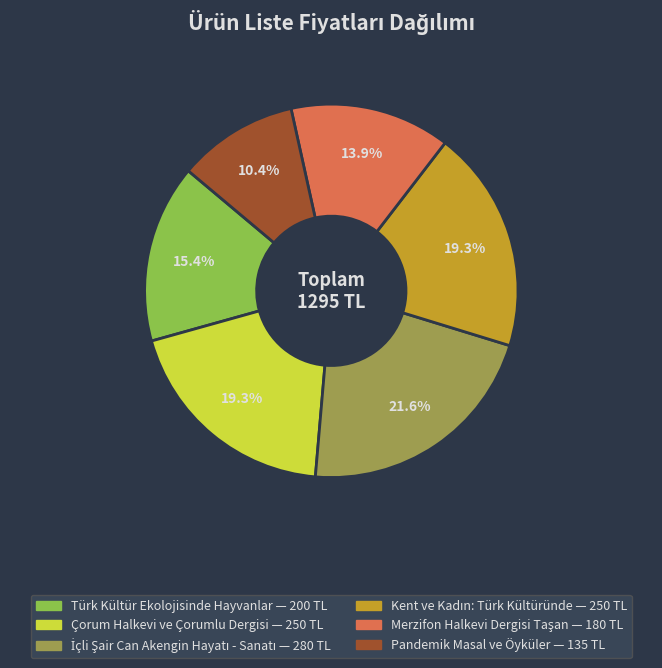

Is Türk Kültür Ekolojisinde Hayvanlar the majority of the pie?

No